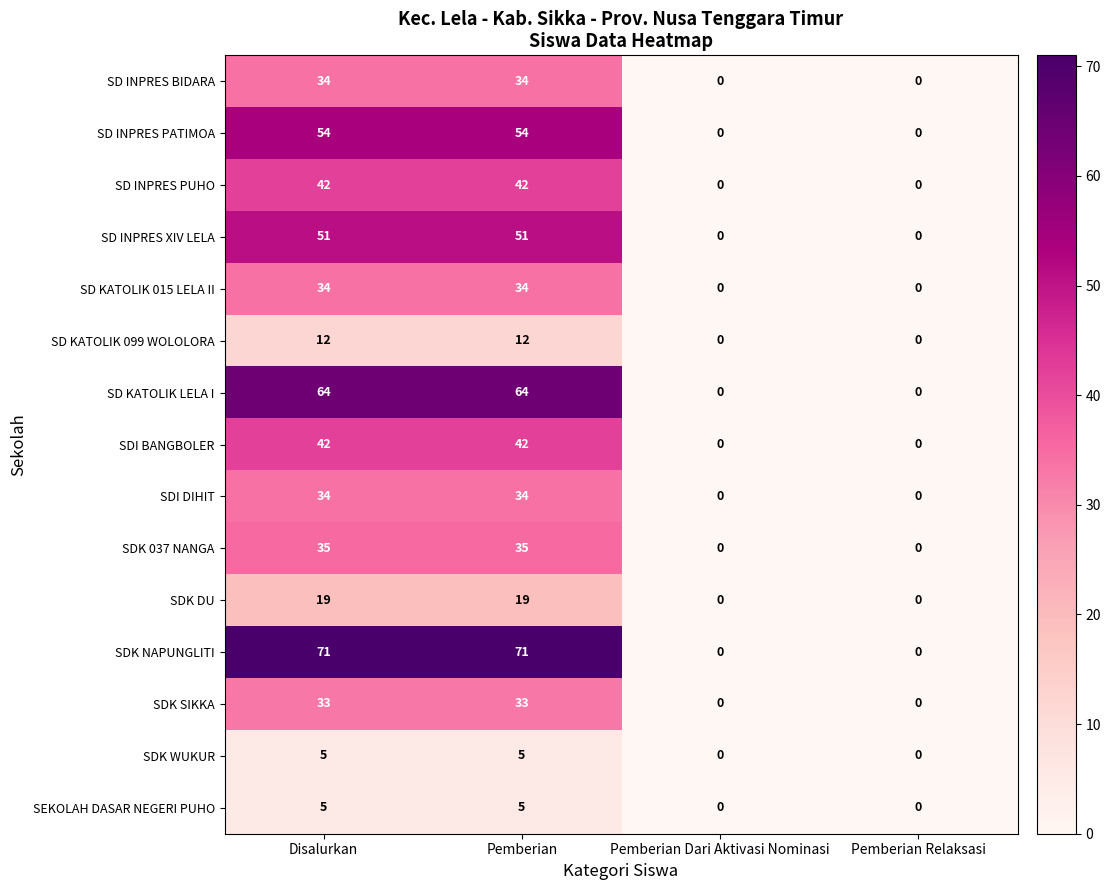

At how many categories does at least one series exceed 59?

2